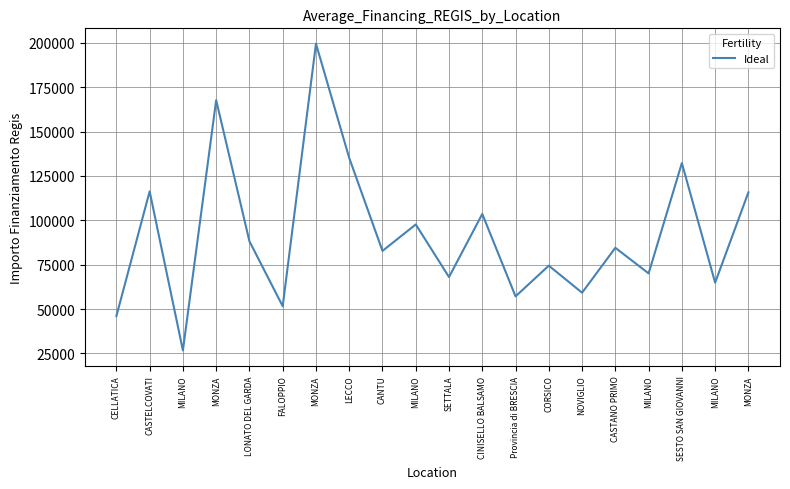

Is this an area chart (filled region under the line)?

No